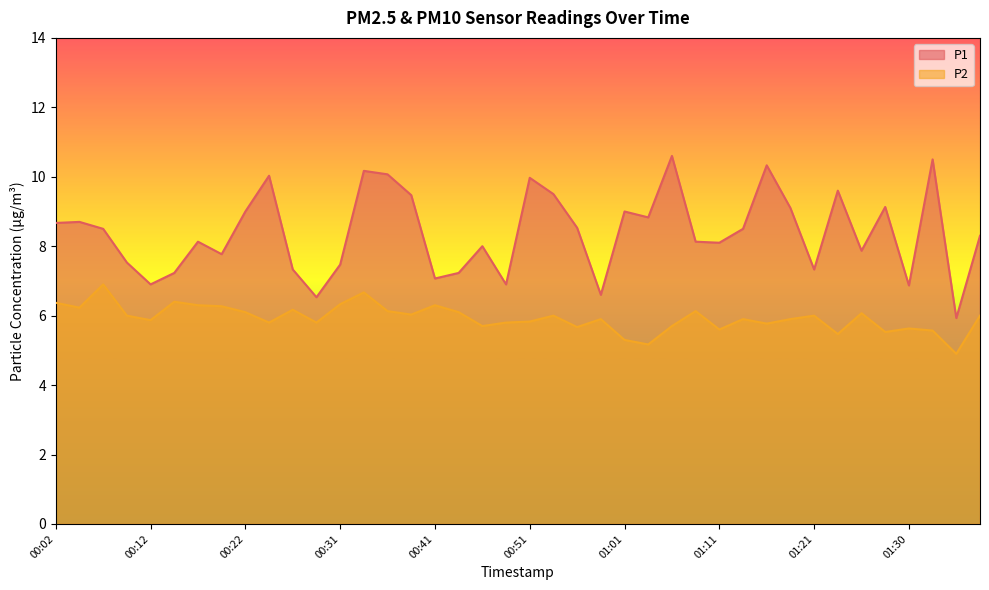

The P1 series shows 5.7 at 00:51. True or false?

False